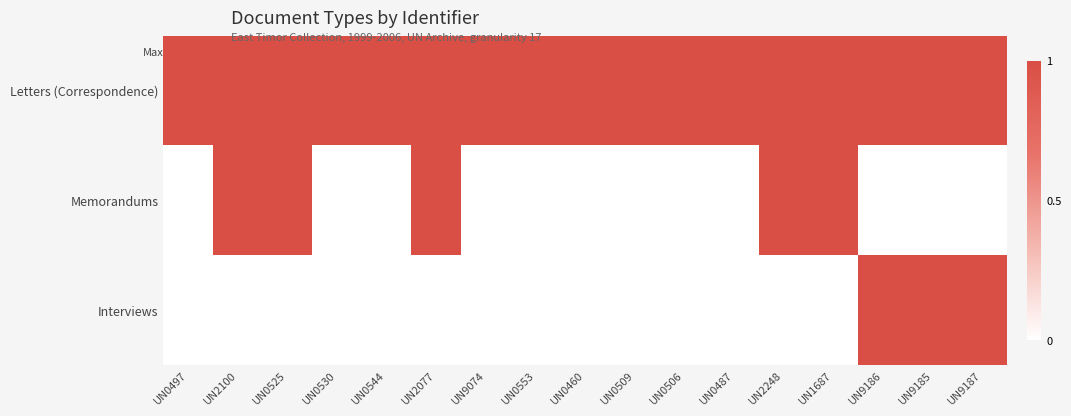

What is the difference between the highest and lowest values at UN0525?

1